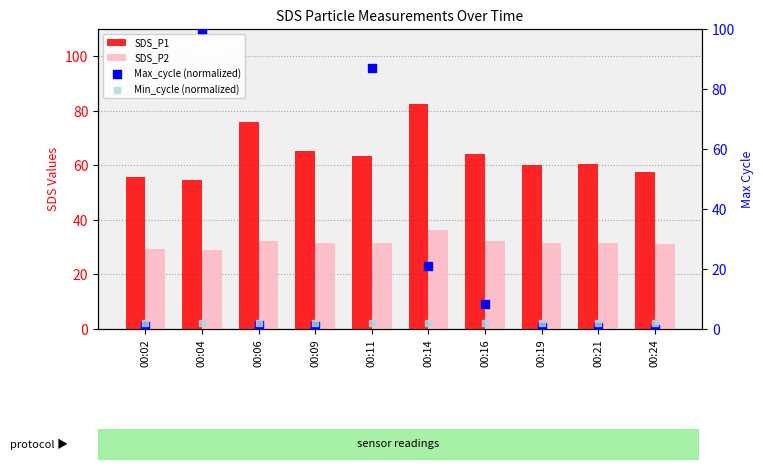

At which category is the sum across all series the highest?

00:04